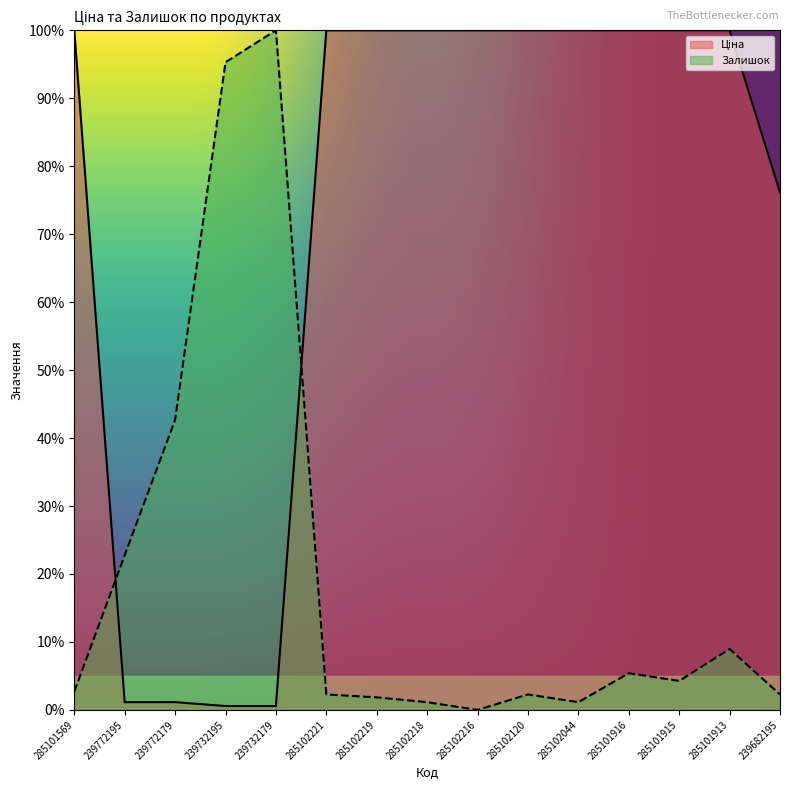

True or false: Ціна has more than 1 points higher than both neighbors.

False